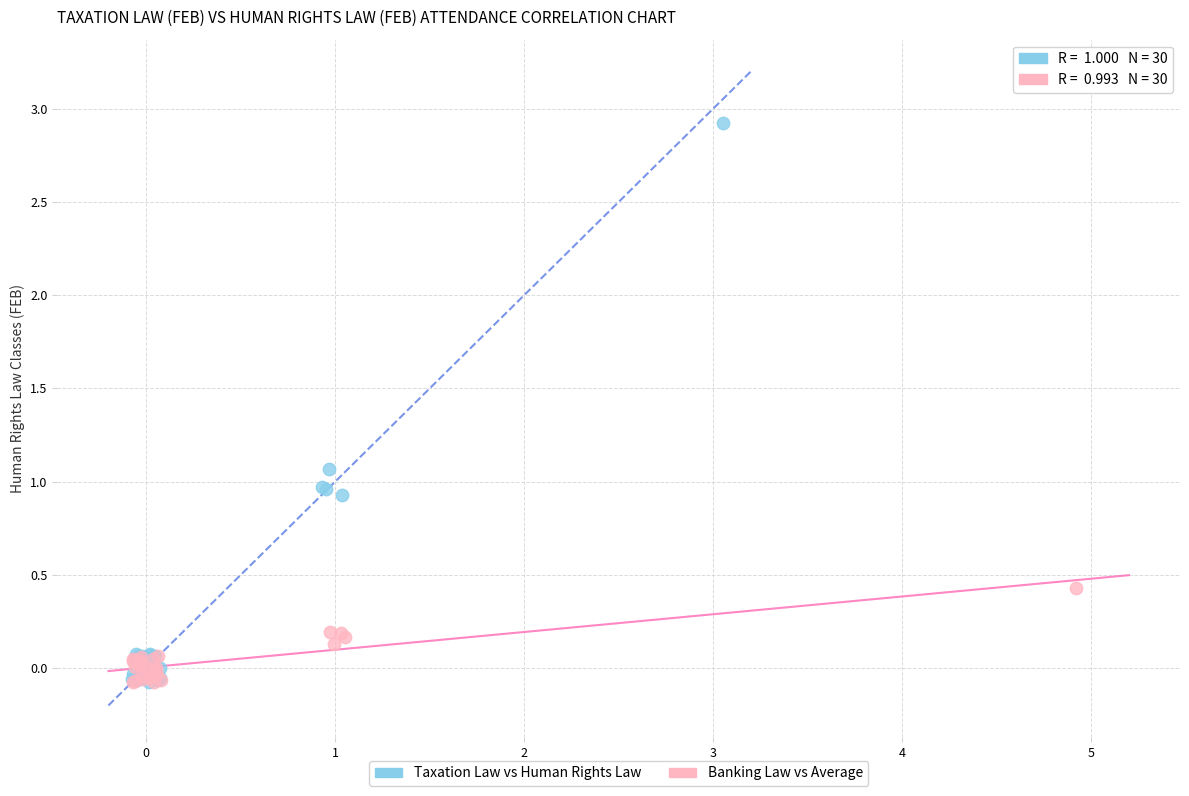

Which series contains the highest Y value?

Taxation Law vs Human Rights Law